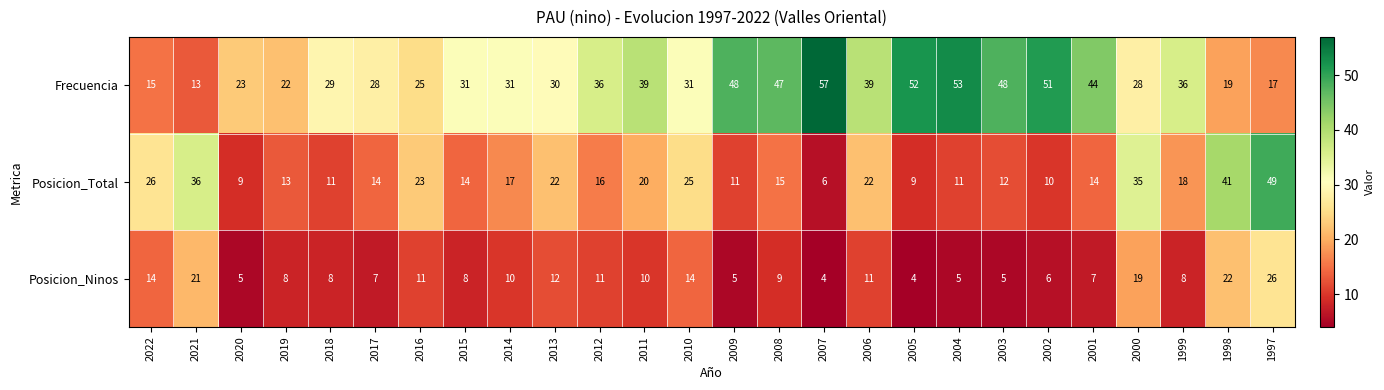

The Posicion_Ninos series shows 3 at 2018. True or false?

False